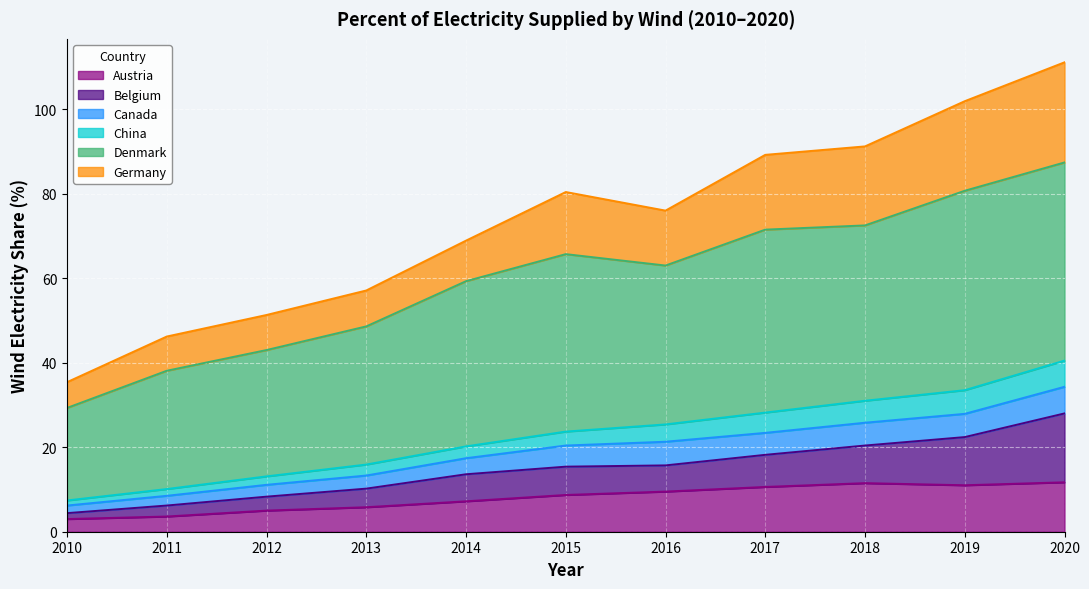

Which series has the largest range (max minus min)?

Denmark